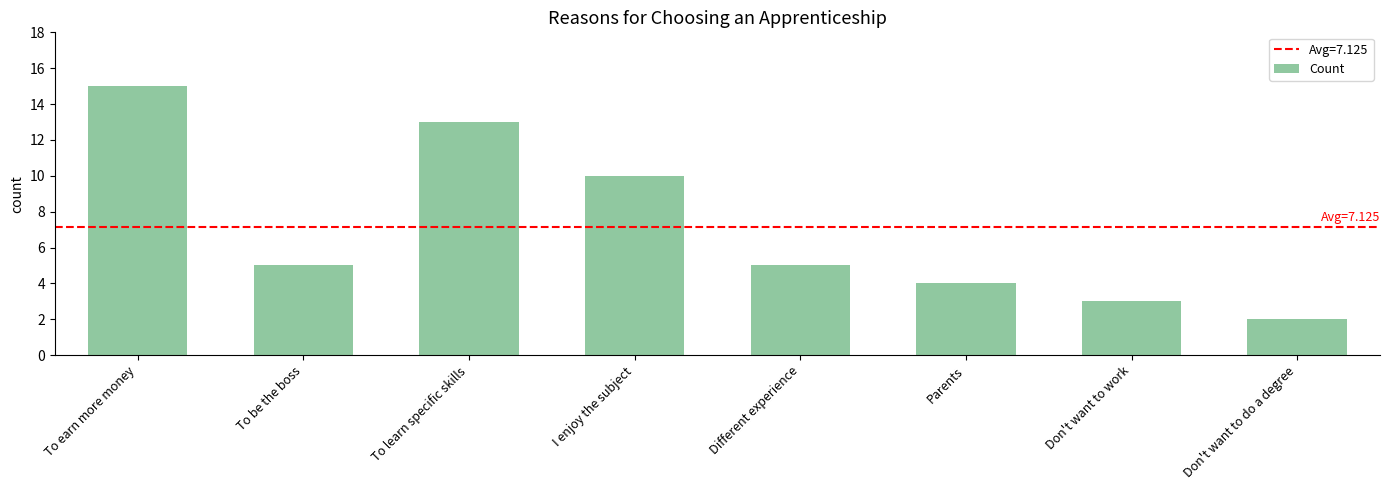

Reading left to right, extract all data points from this chart.

To earn more money=15	To be the boss=5	To learn specific skills=13	I enjoy the subject=10	Different experience=5	Parents=4	Don't want to work=3	Don't want to do a degree=2